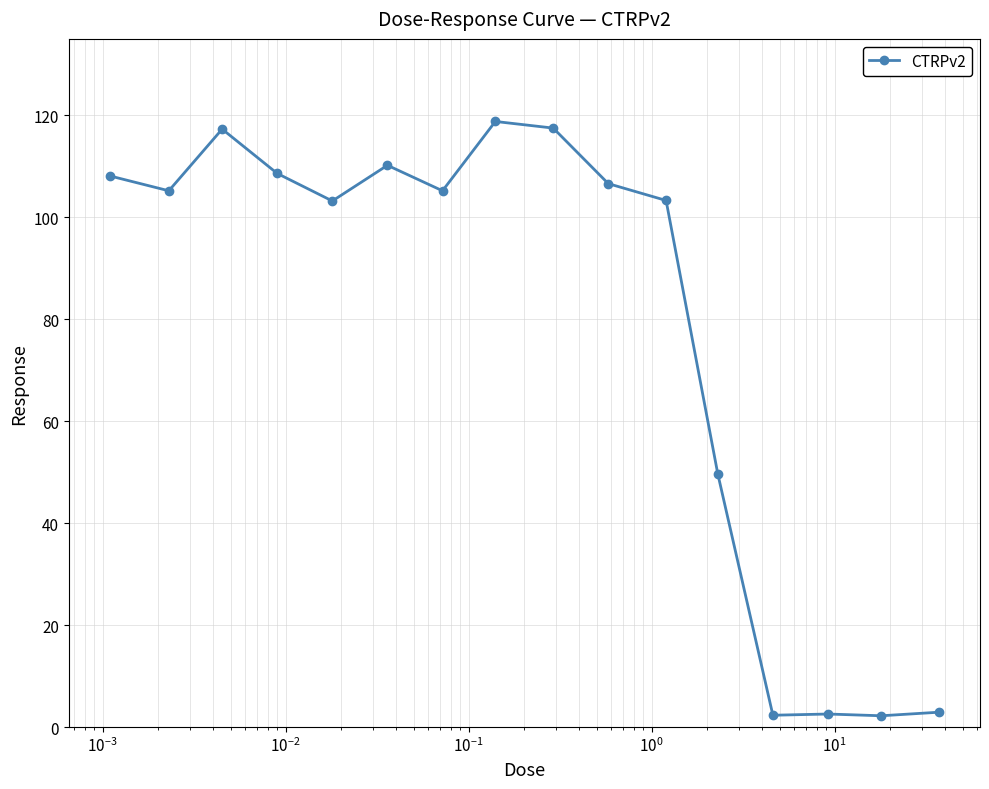

True or false: there are more than 1 points higher than both neighbors.

True